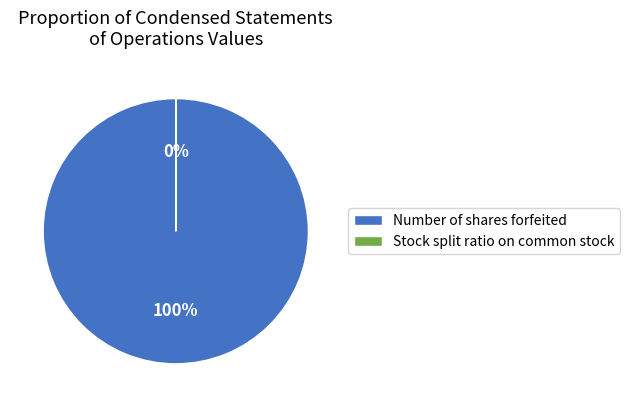

Rank the categories by value from lowest to highest.

Stock split ratio on common stock, Number of shares forfeited